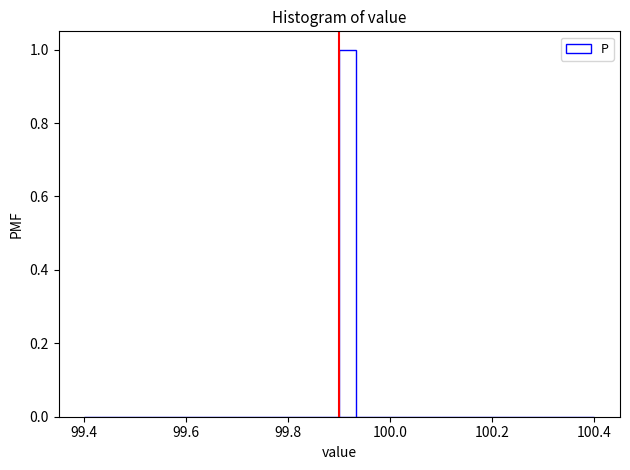

Around what value on the x-axis is the tallest bar? Give the approximate position of its centre, as read against the axis.

99.92